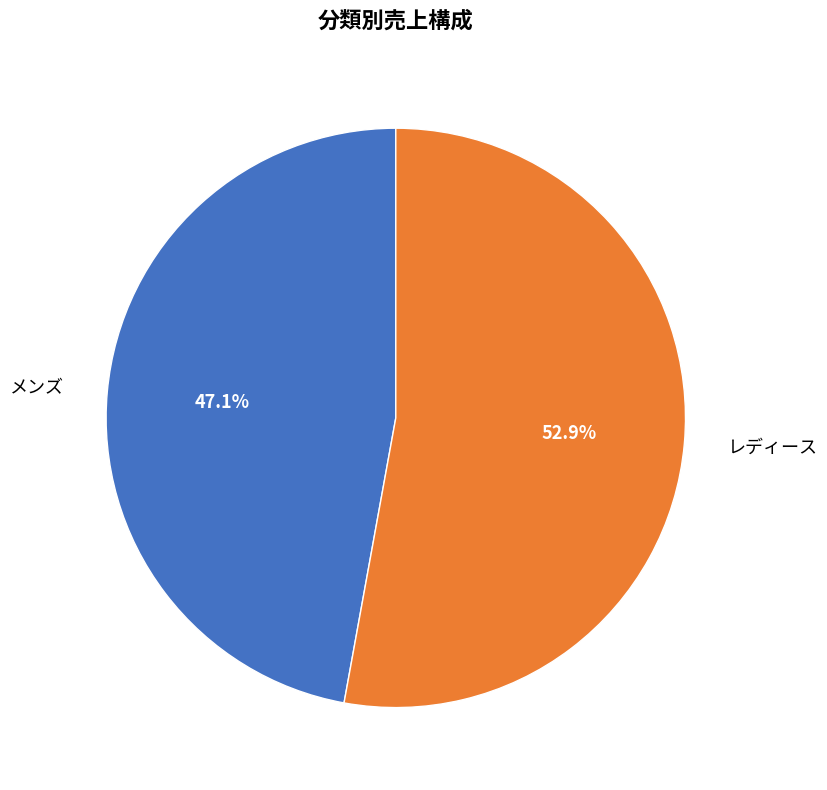

Rank the categories by value from highest to lowest.

レディース, メンズ